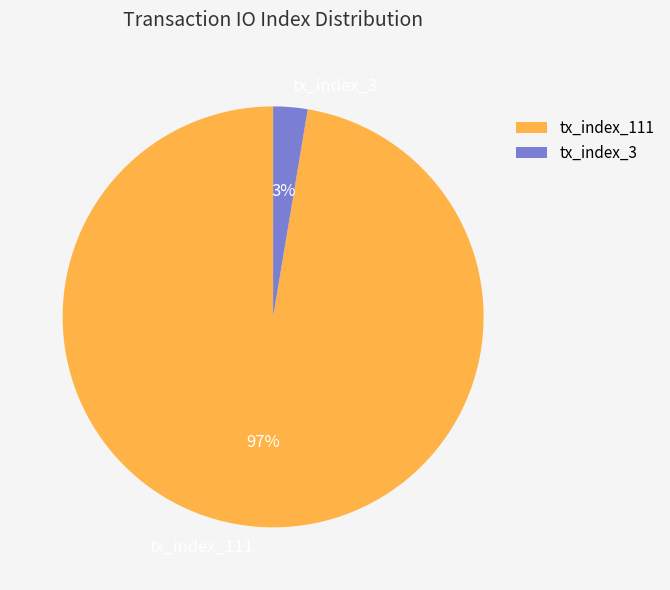

Rank the categories by value from highest to lowest.

tx_index_111, tx_index_3